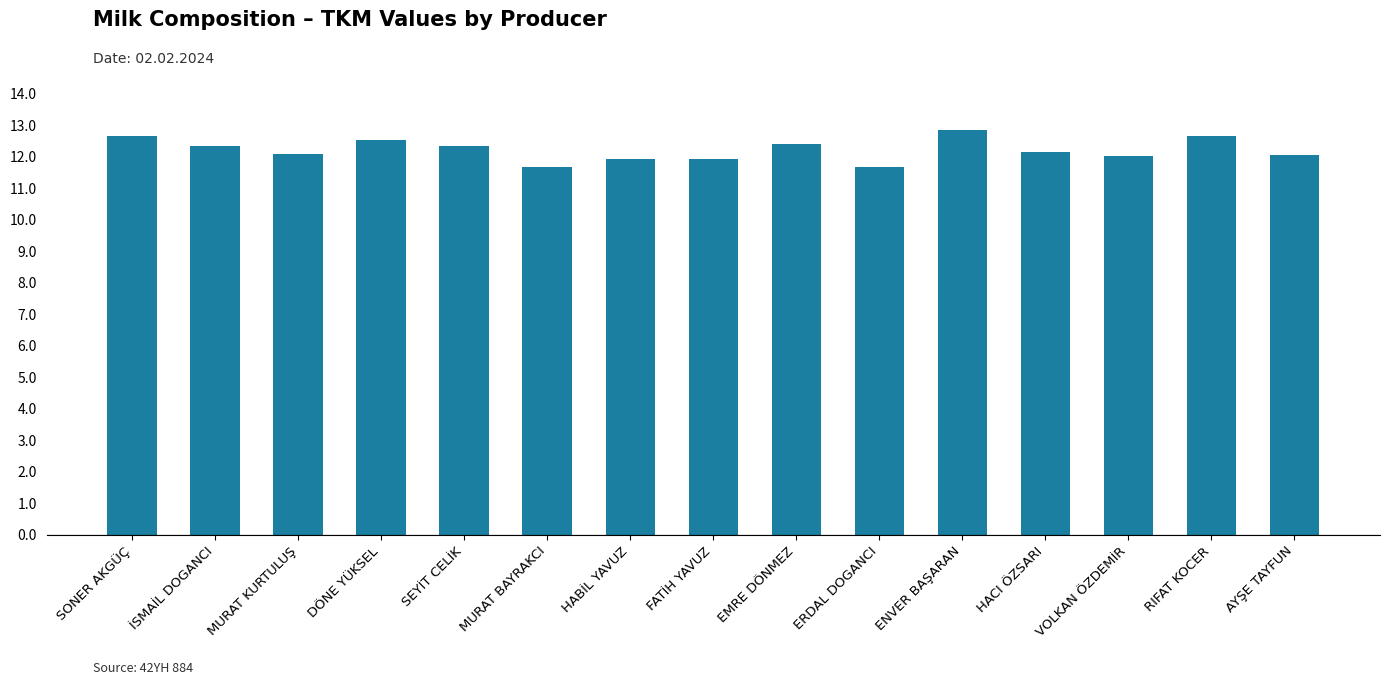

Where does the data first go above 12?

SONER AKGÜÇ